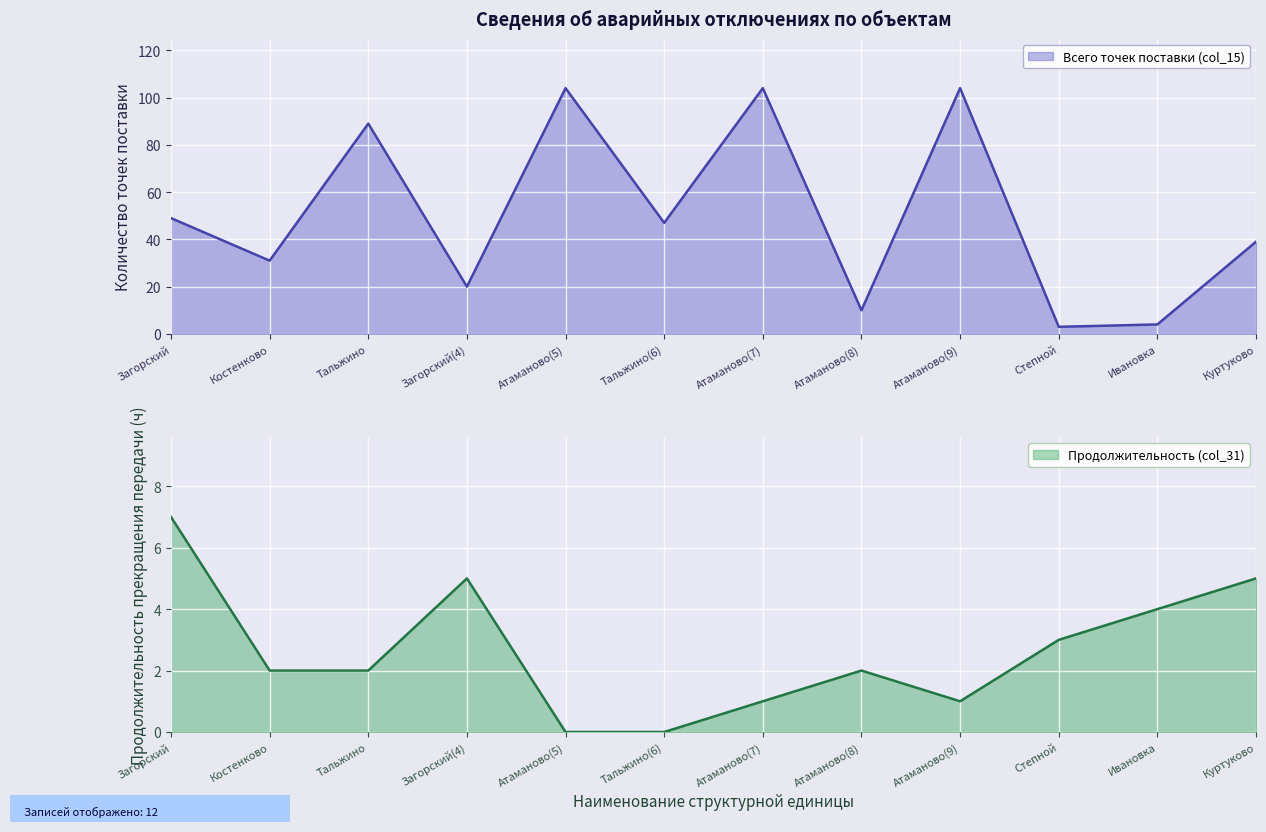

Which series changed the most between Атаманово(7) and Ивановка?

Всего точек поставки (col_15)